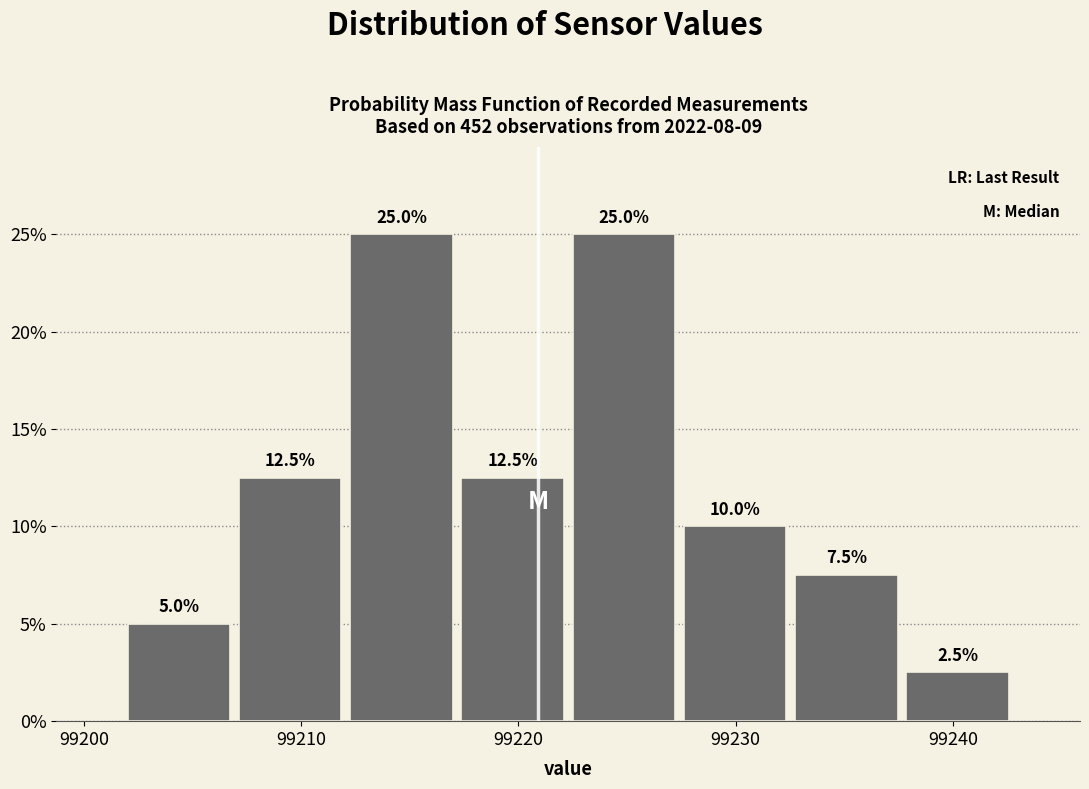

Reading left to right, list every bar in this chart as the range it spans on the x-axis followed by its height. The bar edges are not printed on the chart, so give them approximately, as read against the axis.

99202 to 99207: 5.0
99207 to 99212: 12.5
99212 to 99217: 25.0
99217 to 99222: 12.5
99222 to 99227: 25.0
99227 to 99233: 10.0
99233 to 99238: 7.5
99238 to 99243: 2.5